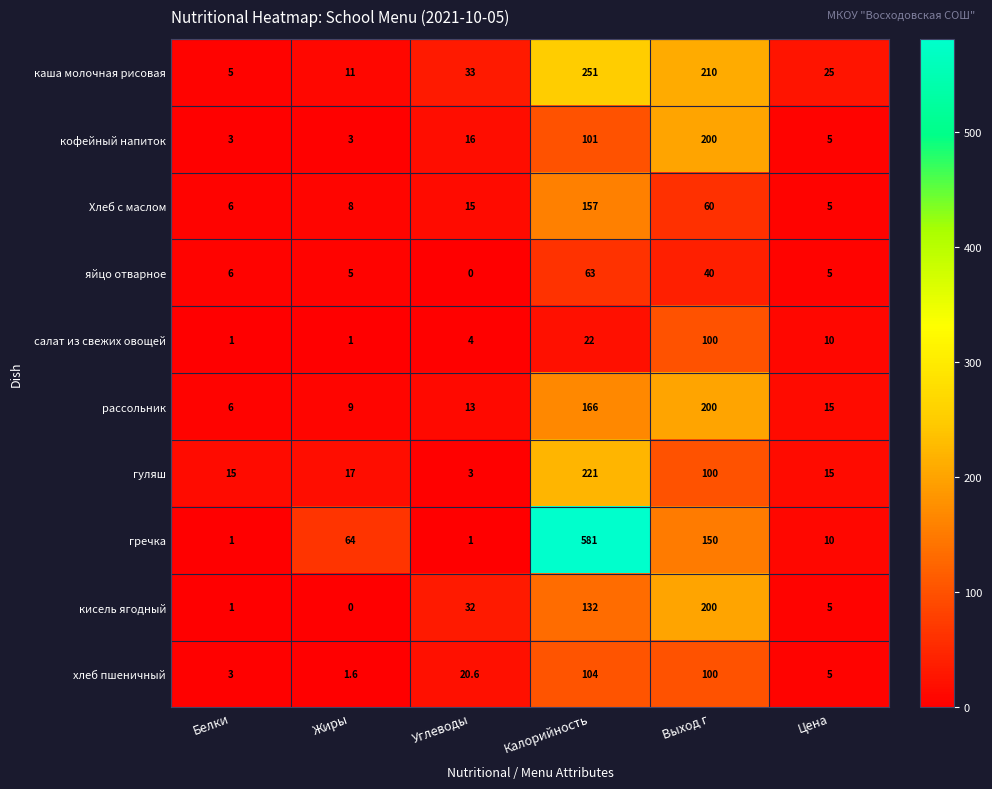

True or false: салат из свежих овощей has a value of 1.0 at Жиры.

True